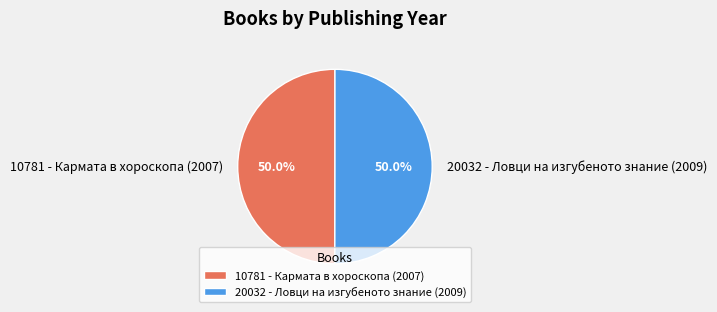

What is the ratio of the value at 20032 - Ловци на изгубеното знание (2009) to the value at 10781 - Кармата в хороскопа (2007)?

1.0